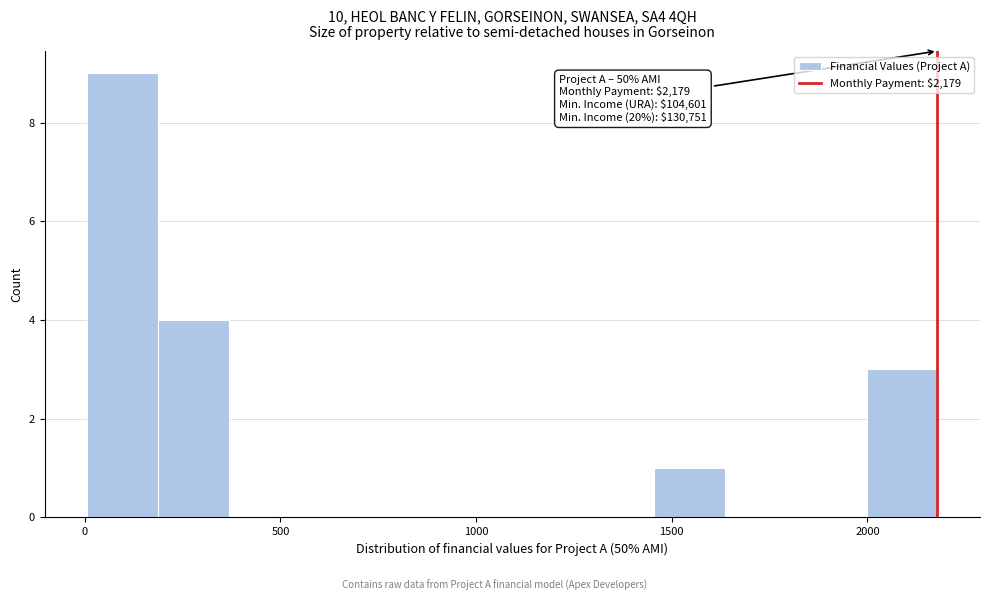

Around what value on the x-axis is the tallest bar? Give the approximate position of its centre, as read against the axis.

100